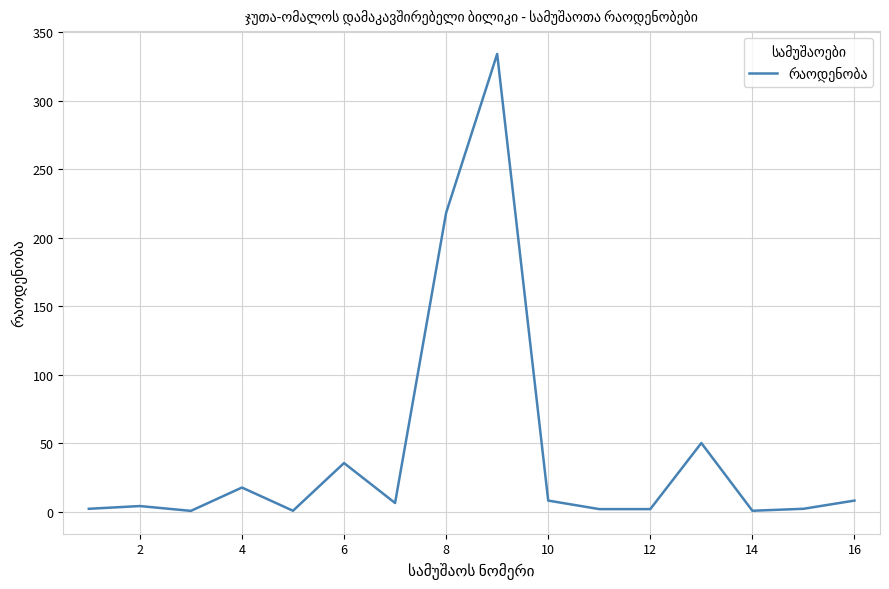

What is the maximum value shown in the chart?

334.0